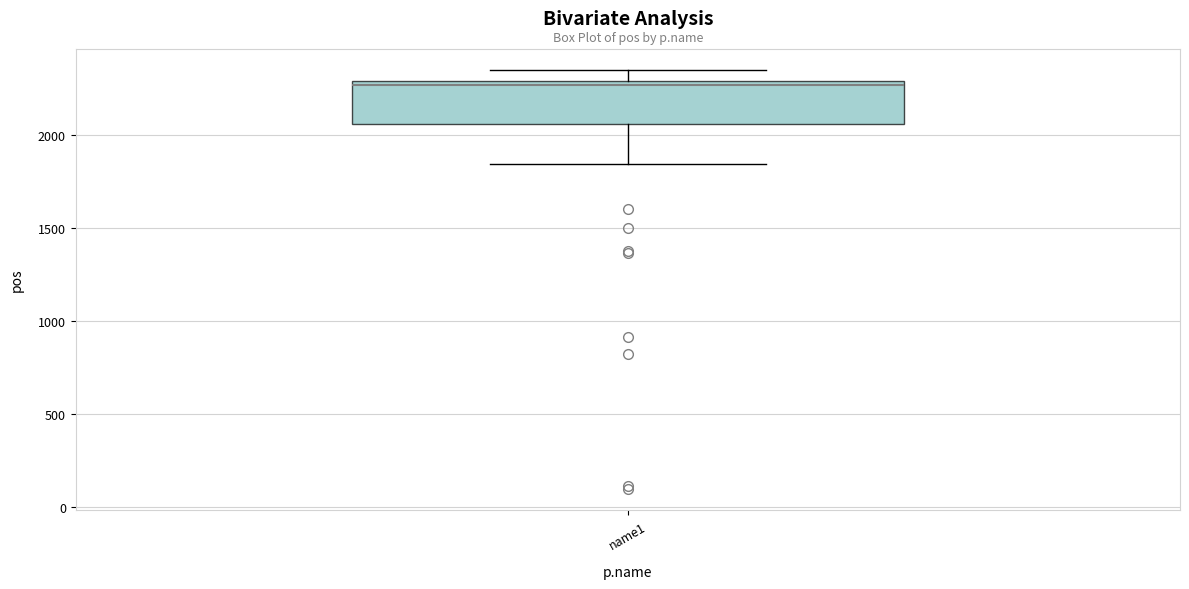

Read this box plot against the y-axis: the position of the median line, the range covered by the box, and the ends of both whiskers. The values are not printed on the chart, so give them approximately, as read against the axis.

median 2250, box 2050 to 2300, whiskers 1850 to 2350